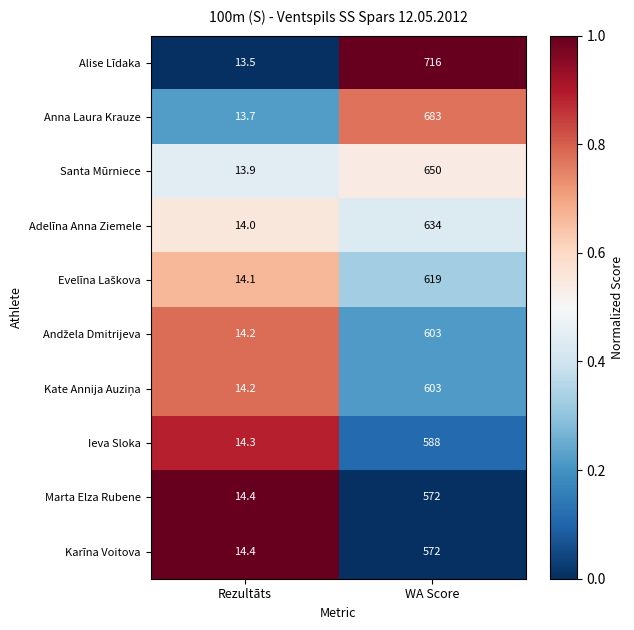

List the labels in order of Evelīna Laškova value, smallest first.

WA Score, Rezultāts